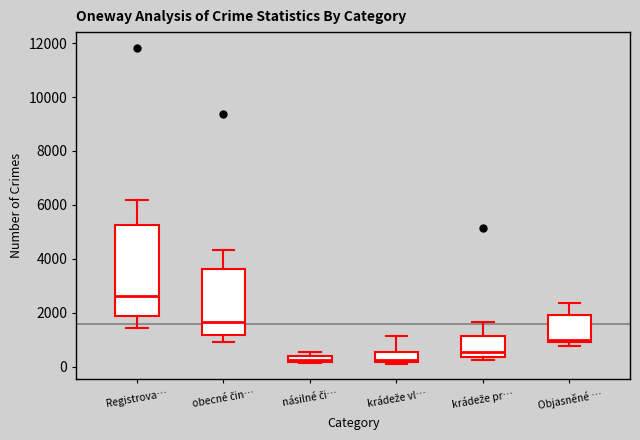

Comparing the boxes themselves (not the whiskers), which one is the tallest?

Registrova…